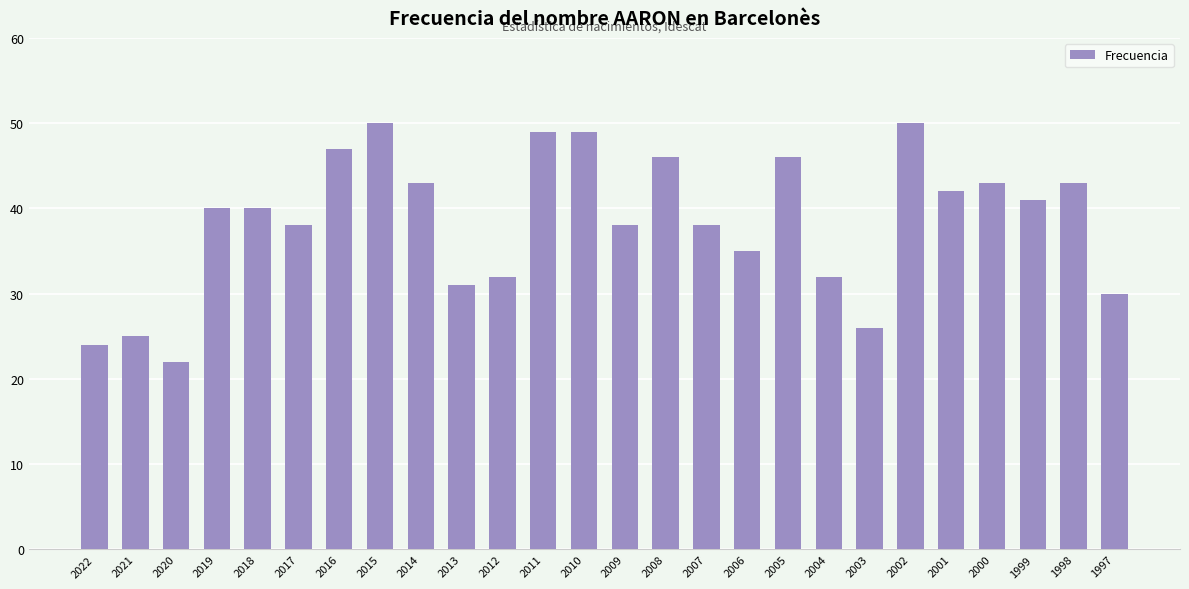

What is the value of the 20th bar from the left?

26